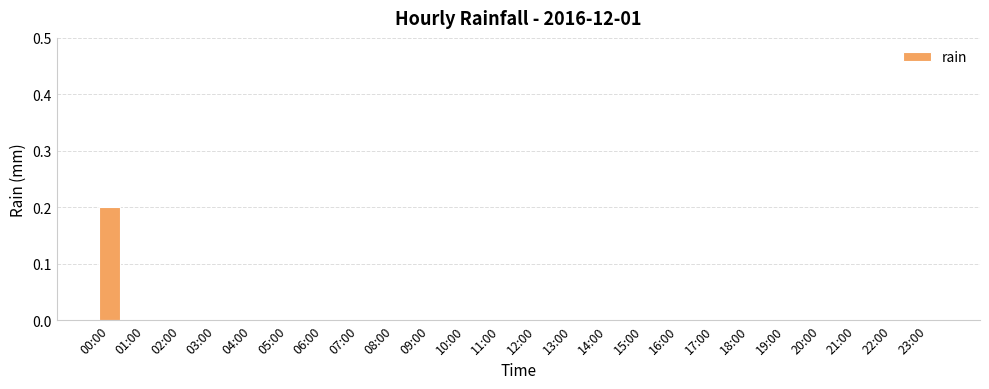

Is it true that the value at 16:00 is 0.0?

True